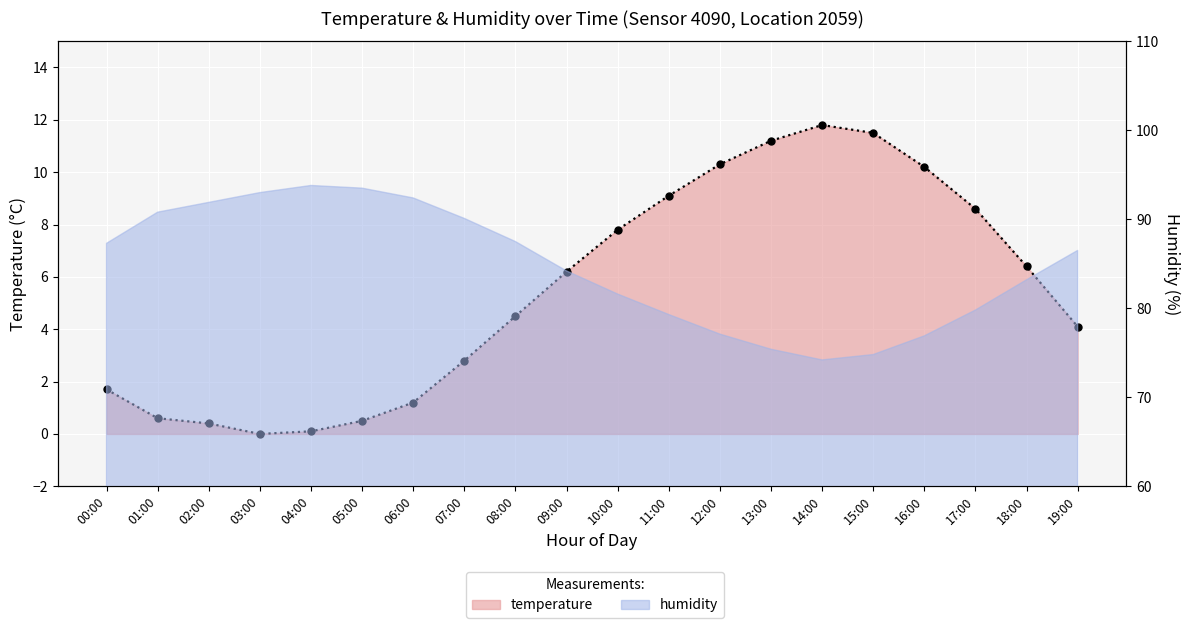

Rank the categories by value from highest to lowest.

14:00, 15:00, 13:00, 12:00, 16:00, 11:00, 17:00, 10:00, 18:00, 09:00, 08:00, 19:00, 07:00, 00:00, 06:00, 01:00, 05:00, 02:00, 04:00, 03:00